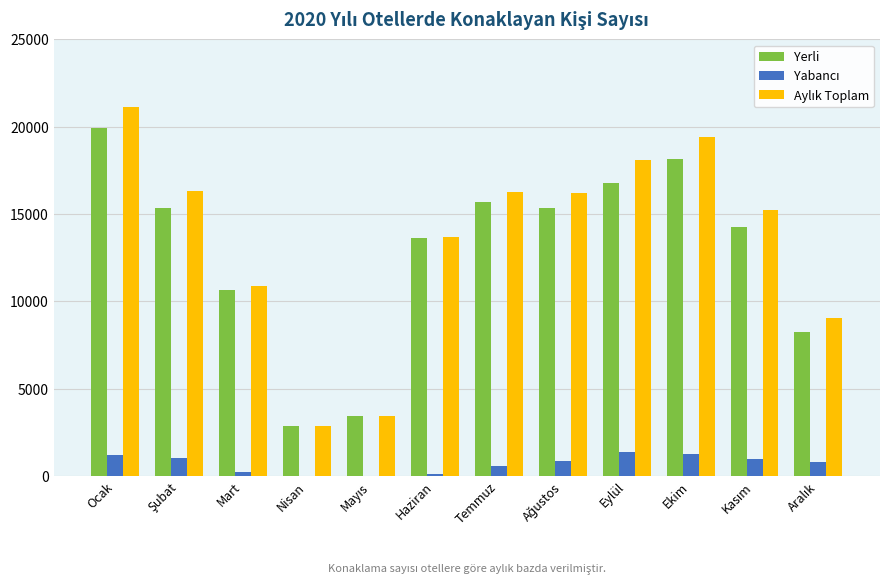

The Yerli series shows 15696 at Temmuz. True or false?

True